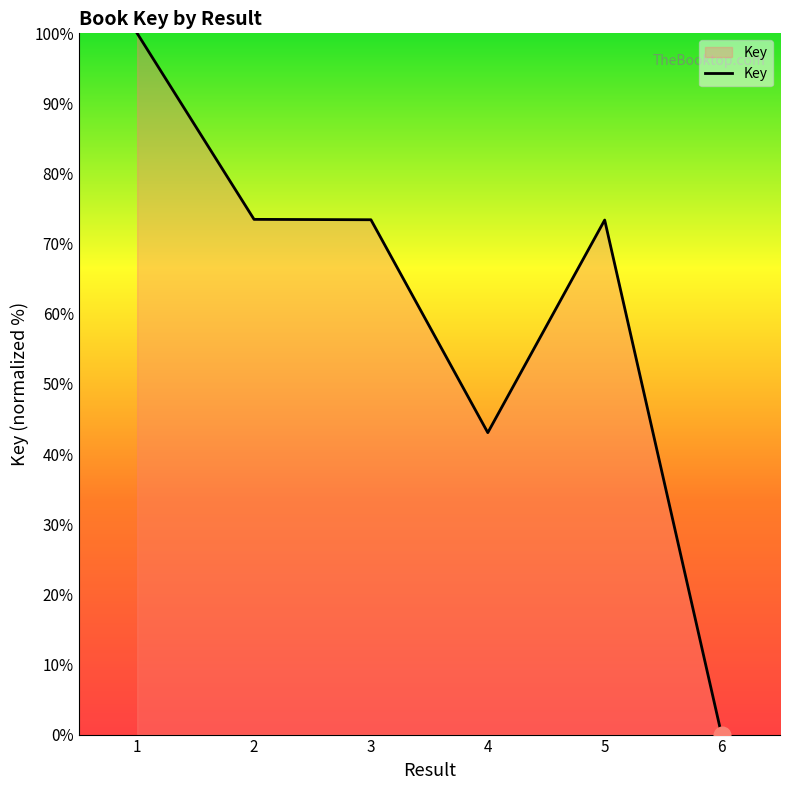

What is the average value?

60.6